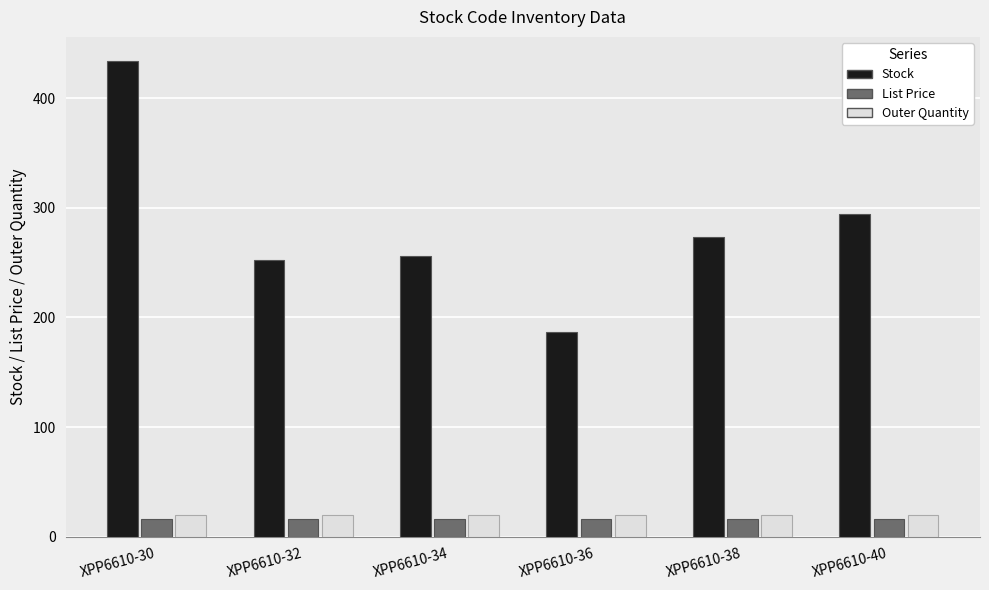

Where is Stock nearest to the value 310?

XPP6610-40